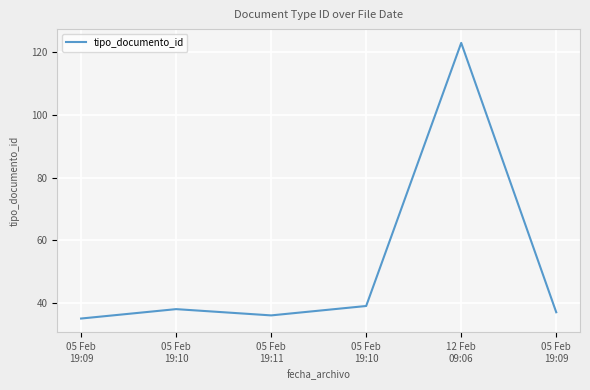

At which category does the data reach its first local valley?

05 Feb
19:11